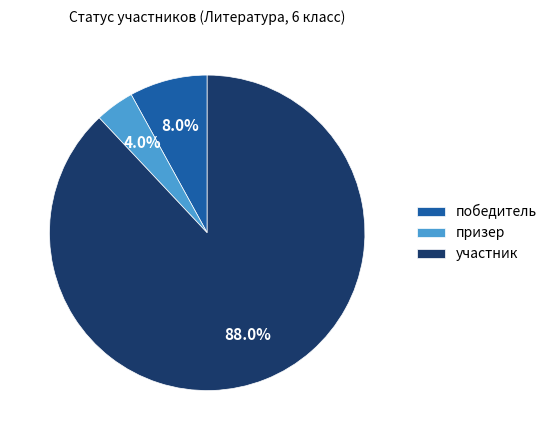

Do призер and победитель together represent more than half of the pie?

No